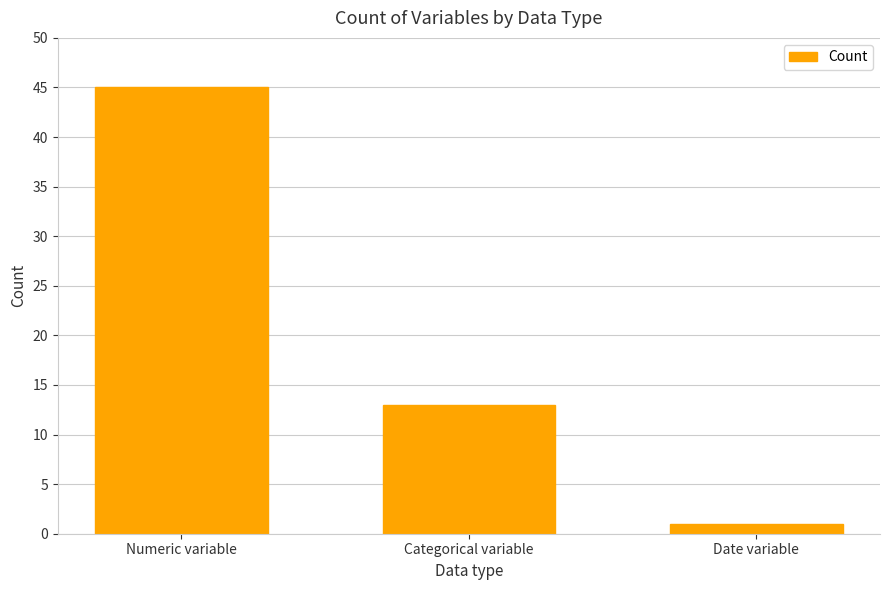

What is the ratio of the value at Categorical variable to the value at Numeric variable?

0.3